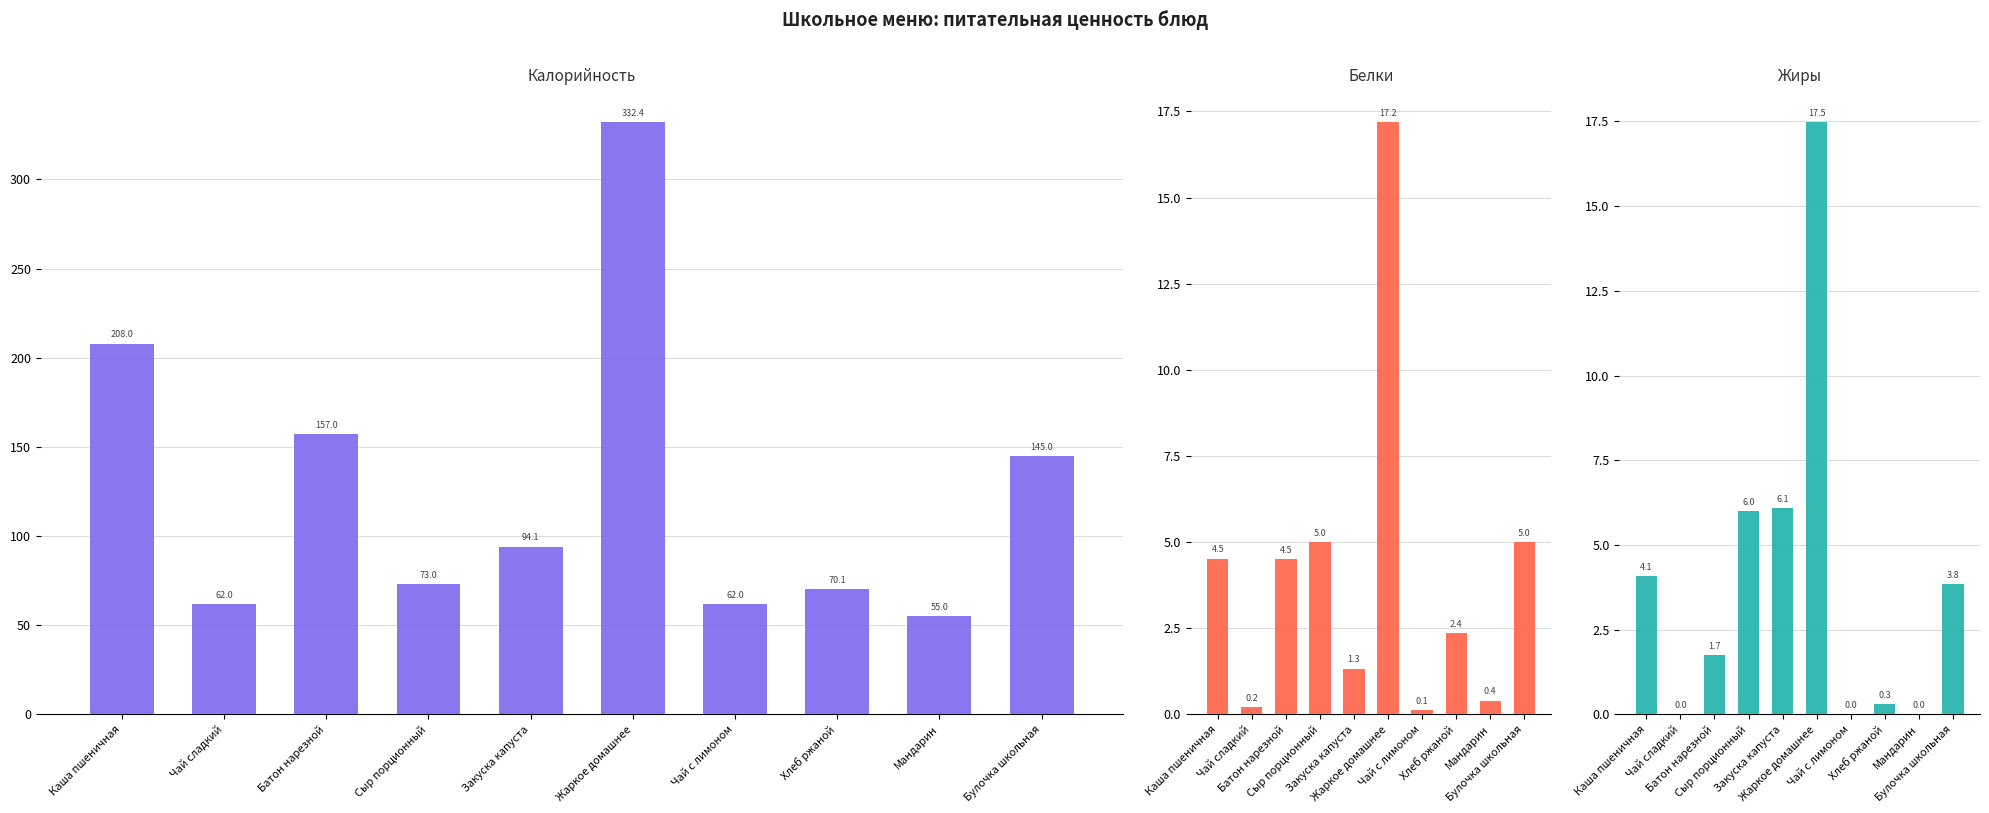

How many bars are there in each group?

3